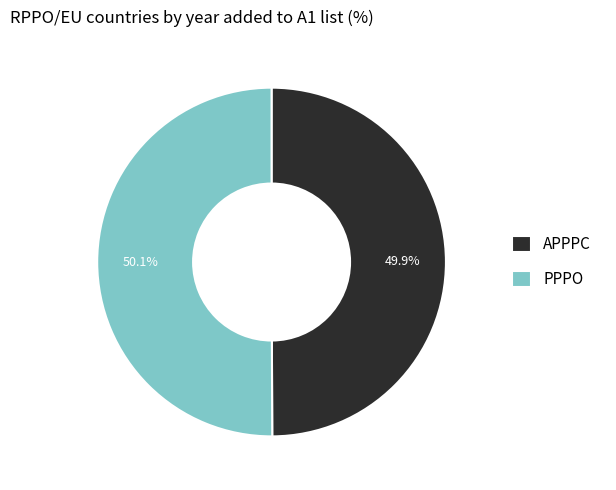

To the nearest percent, what is the combined percentage of PPPO and APPPC?

100%